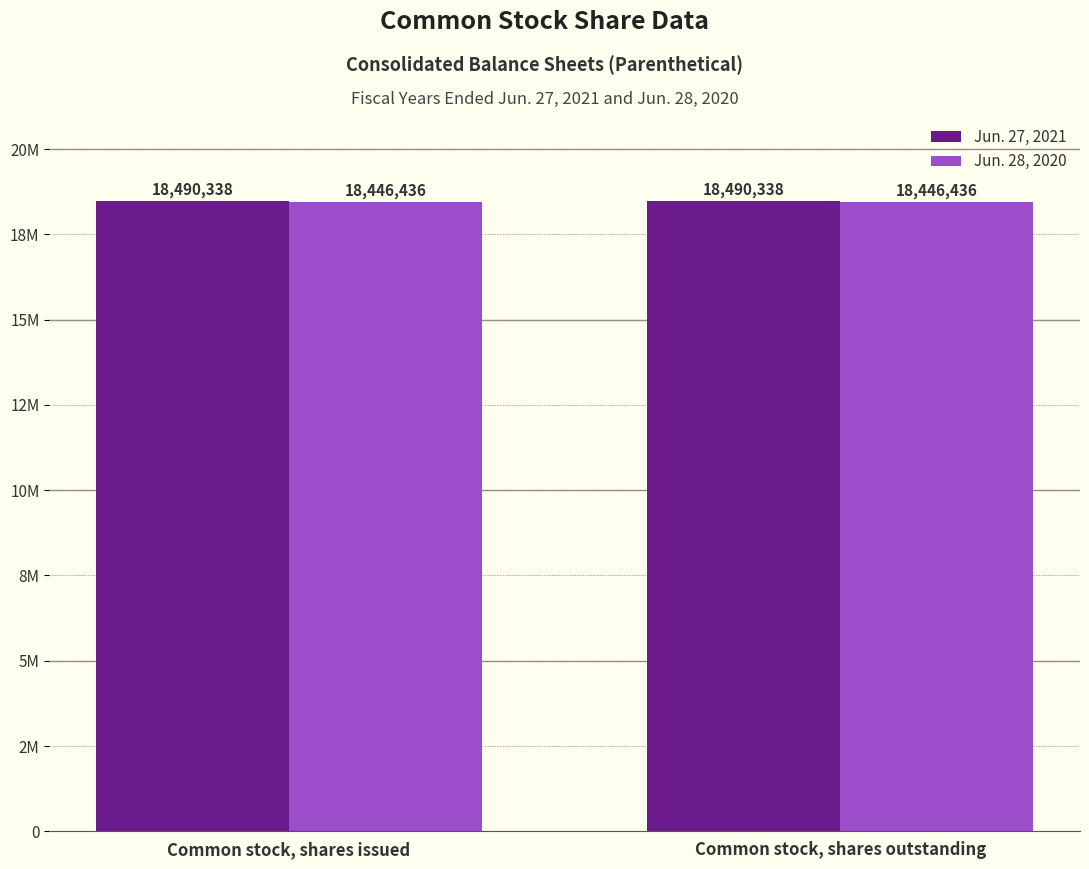

What position from the left is Common stock, shares issued?

1